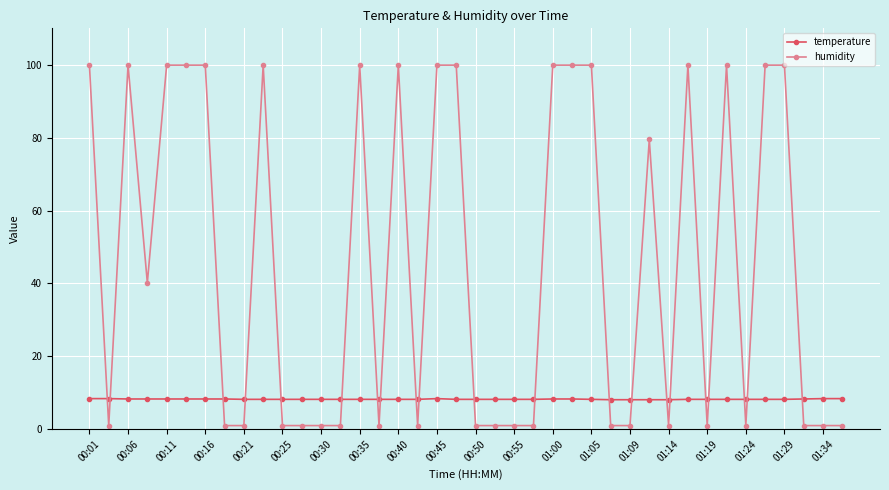

What is the maximum value for humidity?

99.9